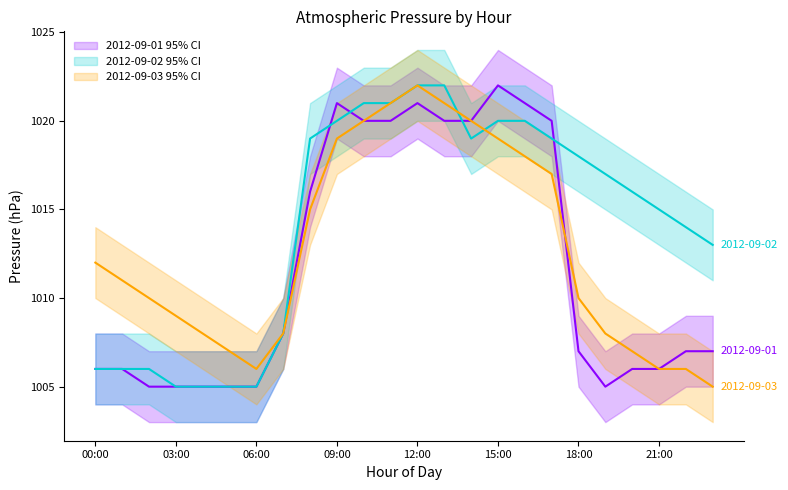

True or false: 2012-09-03 and 2012-09-01 cross at least once.

True